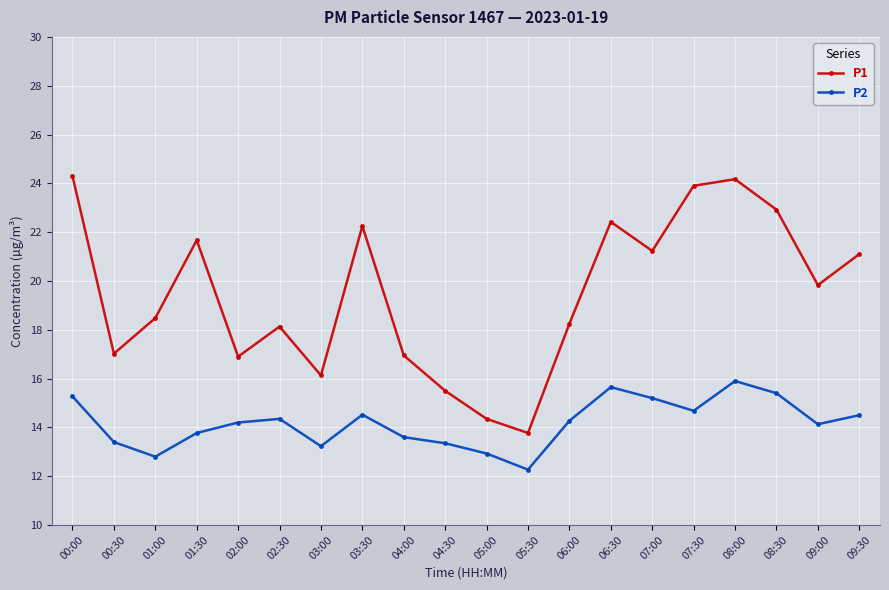

True or false: P2 has a value of 13.6 at 04:00.

True